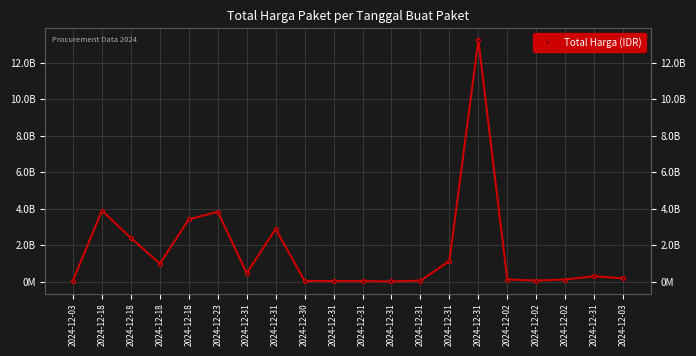

At which category does the chart reach its peak across all series?

2024-12-31